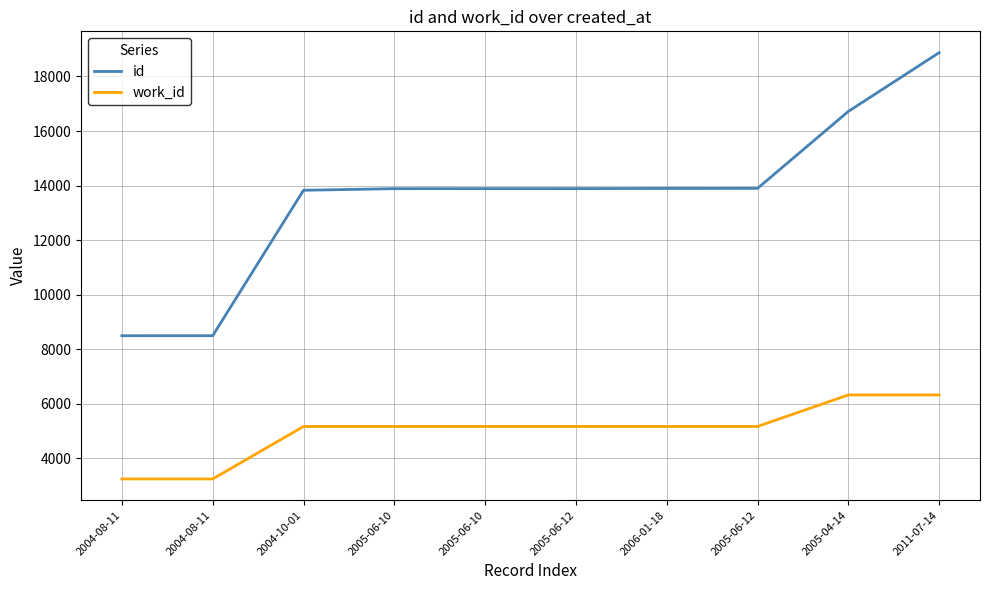

What is the smallest value displayed?

3241